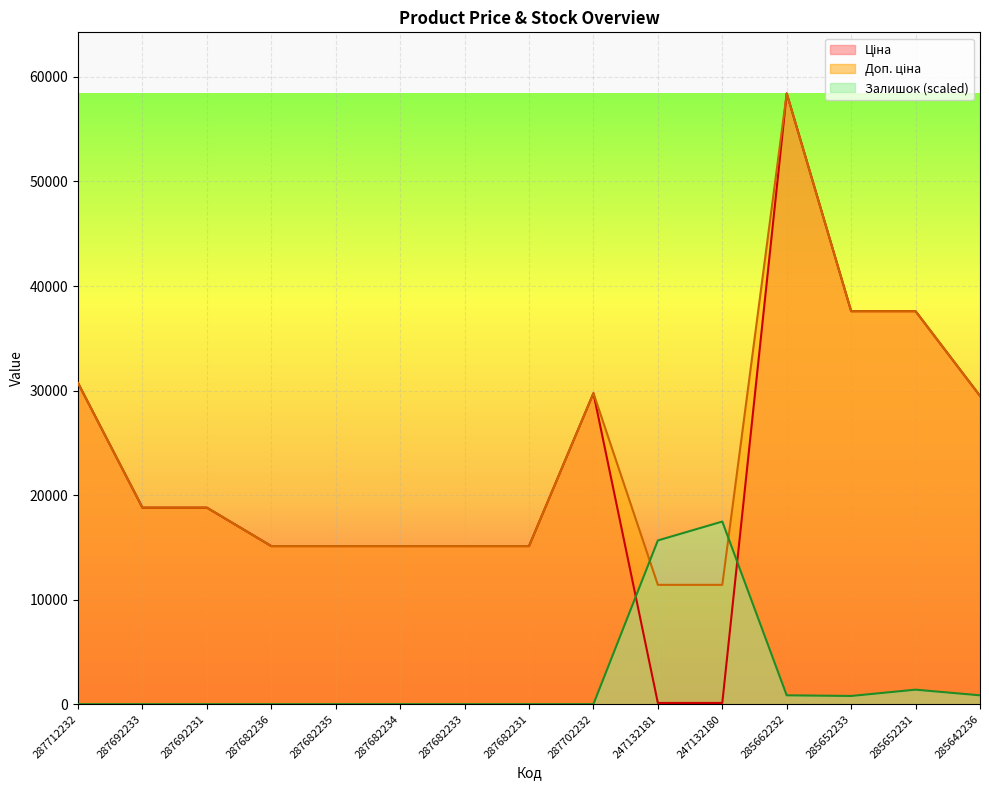

Reading left to right, what are all the values shown in this chart?

Ціна: 30717.1	18796.8	18796.8	15120.0	15120.0	15120.0	15120.0	15120.0	29747.2	114.1	114.1	58426.5	37593.6	37593.6	29491.5
Доп. ціна: 30717.1	18796.8	18796.8	15120.0	15120.0	15120.0	15120.0	15120.0	29747.2	11410.0	11410.0	58426.5	37593.6	37593.6	29491.5
Залишок: 0.0	0.0	0.0	0.0	0.0	0.0	0.0	0.0	0.0	15660.7	17467.7	843.3	783.0	1385.4	843.3